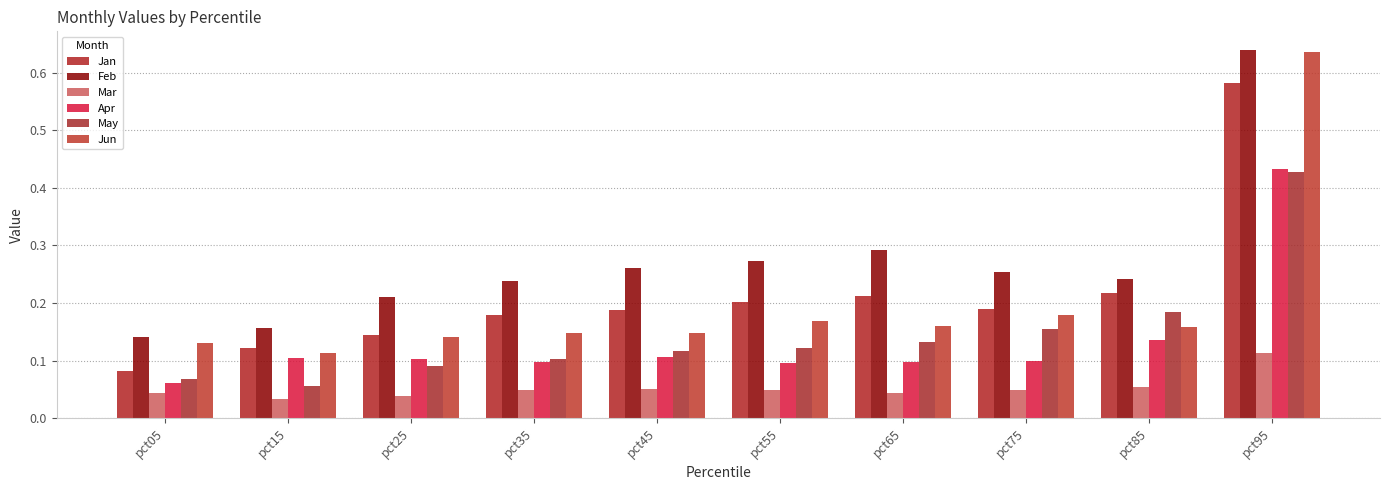

Reading right to left, what are all the values shown in this chart?

Jan: 0.6	0.2	0.2	0.2	0.2	0.2	0.2	0.1	0.1	0.1
Feb: 0.6	0.2	0.3	0.3	0.3	0.3	0.2	0.2	0.2	0.1
Mar: 0.1	0.1	0.0	0.0	0.0	0.1	0.0	0.0	0.0	0.0
Apr: 0.4	0.1	0.1	0.1	0.1	0.1	0.1	0.1	0.1	0.1
May: 0.4	0.2	0.2	0.1	0.1	0.1	0.1	0.1	0.1	0.1
Jun: 0.6	0.2	0.2	0.2	0.2	0.1	0.1	0.1	0.1	0.1